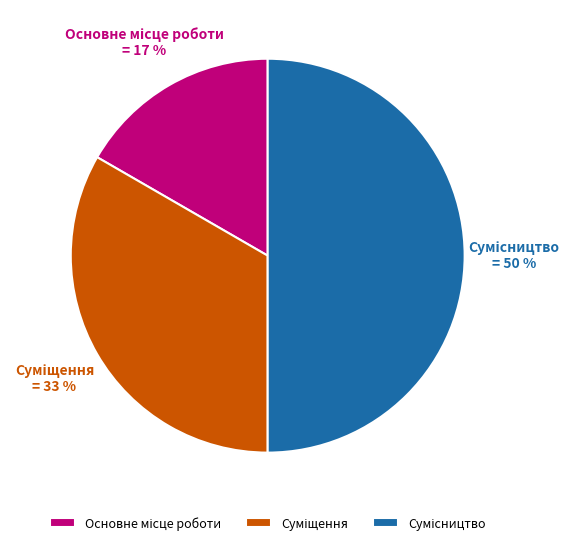

To the nearest percent, what is the average slice percentage?

33%